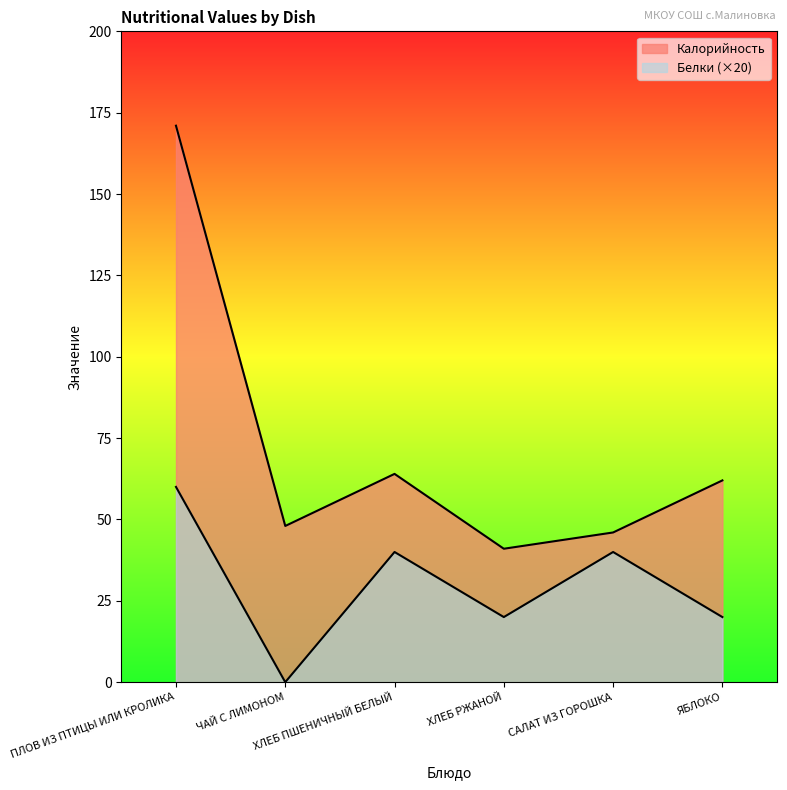

True or false: Калорийность has a value of 171 at ПЛОВ ИЗ ПТИЦЫ ИЛИ КРОЛИКА.

True